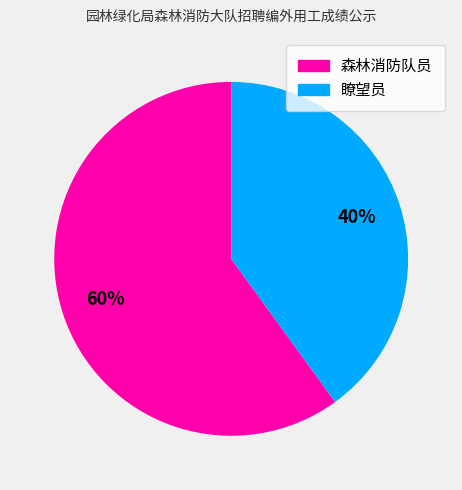

Which slice represents more than half of the pie?

森林消防队员